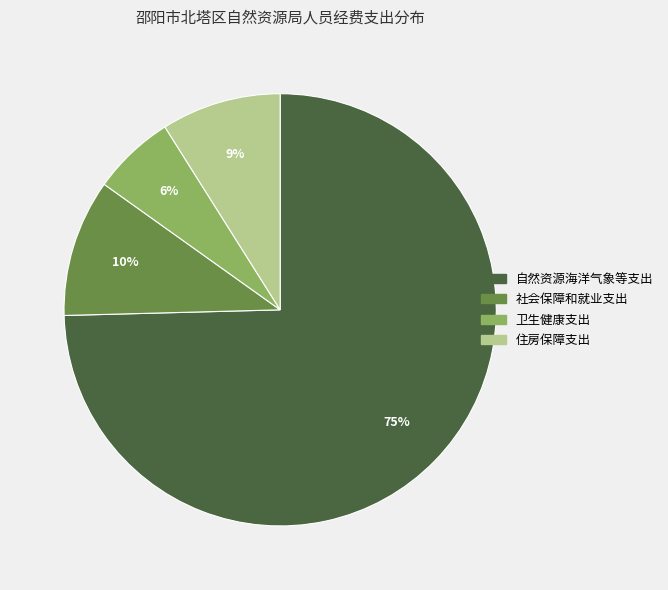

Is the sum of 卫生健康支出 and 社会保障和就业支出 greater than half?

No